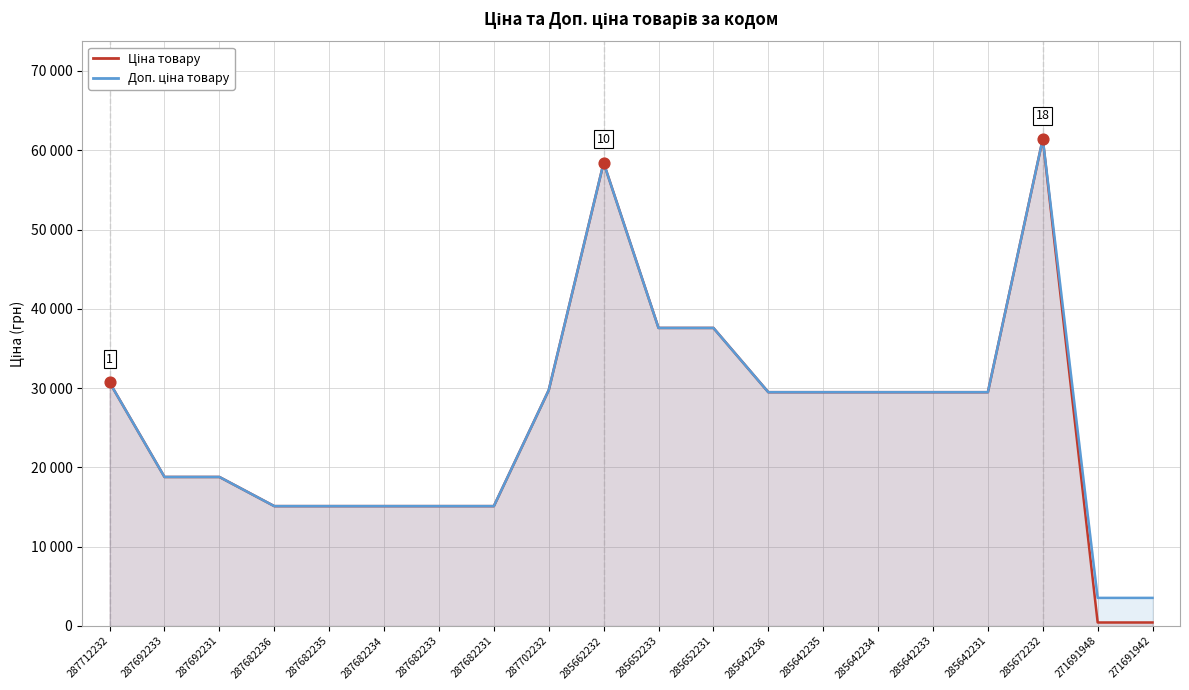

At how many categories does at least one series exceed 8088?

18